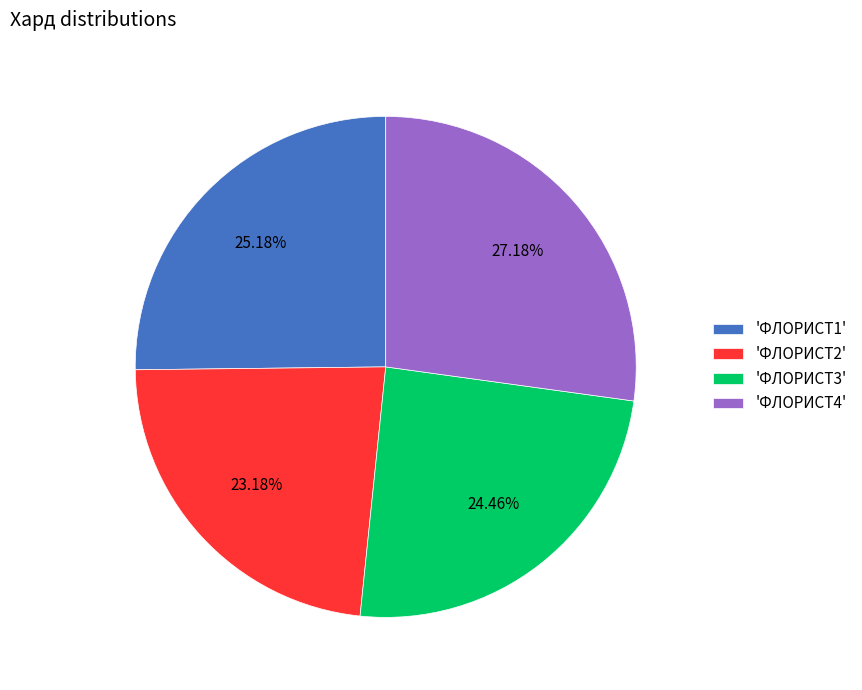

Does any single category account for the majority?

No